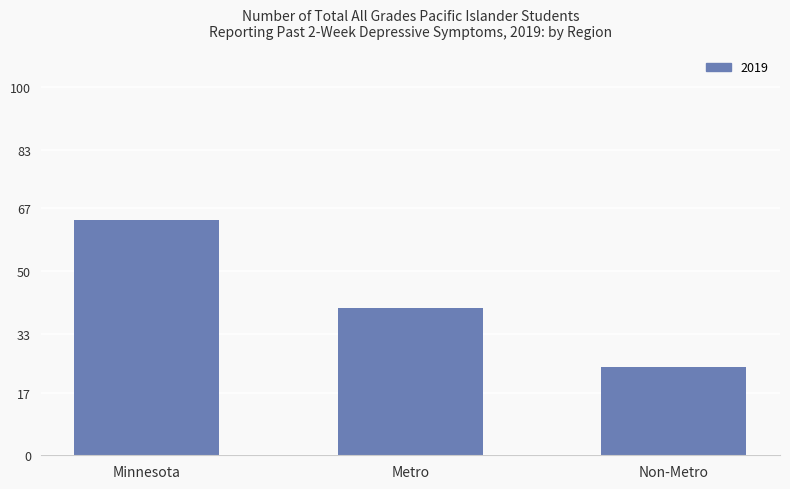

What is the value of the 1st bar from the left?

64